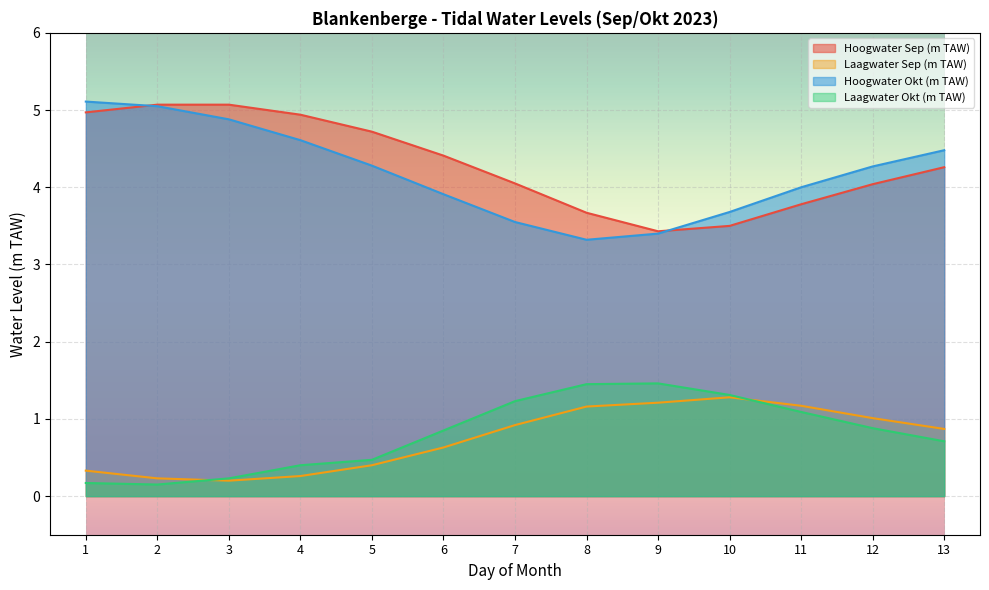

Reading left to right, transcribe all the data shown in this chart.

Hoogwater Sep (m TAW): 5.0	5.1	5.1	4.9	4.7	4.4	4.0	3.7	3.4	3.5	3.8	4.0	4.3
Laagwater Sep (m TAW): 0.3	0.2	0.2	0.3	0.4	0.6	0.9	1.2	1.2	1.3	1.2	1.0	0.9
Hoogwater Okt (m TAW): 5.1	5.0	4.9	4.6	4.3	3.9	3.5	3.3	3.4	3.7	4.0	4.3	4.5
Laagwater Okt (m TAW): 0.2	0.1	0.2	0.4	0.5	0.8	1.2	1.4	1.5	1.3	1.1	0.9	0.7